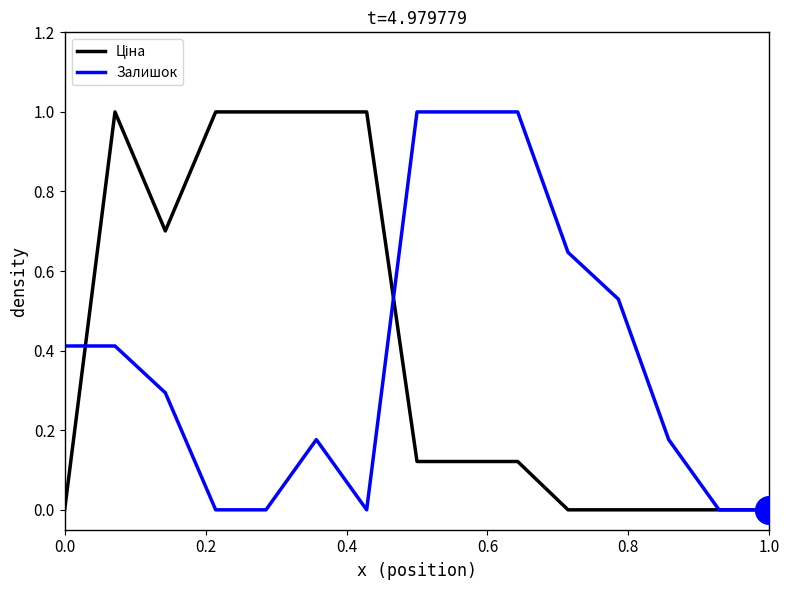

What is the maximum value shown in the chart?

1.0